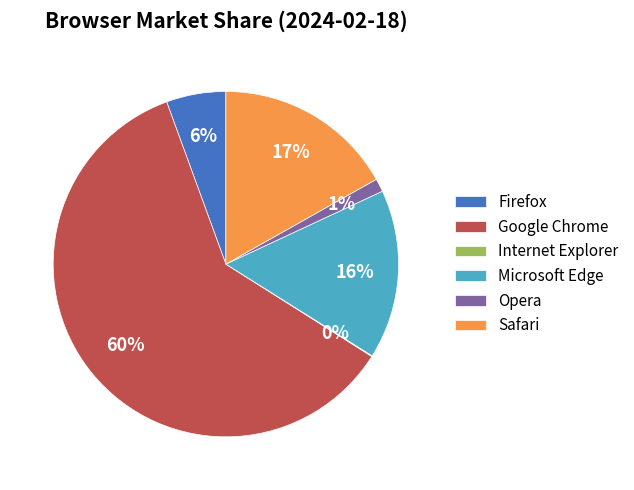

To the nearest percent, what is the difference between the Microsoft Edge and Firefox slice percentages?

10%